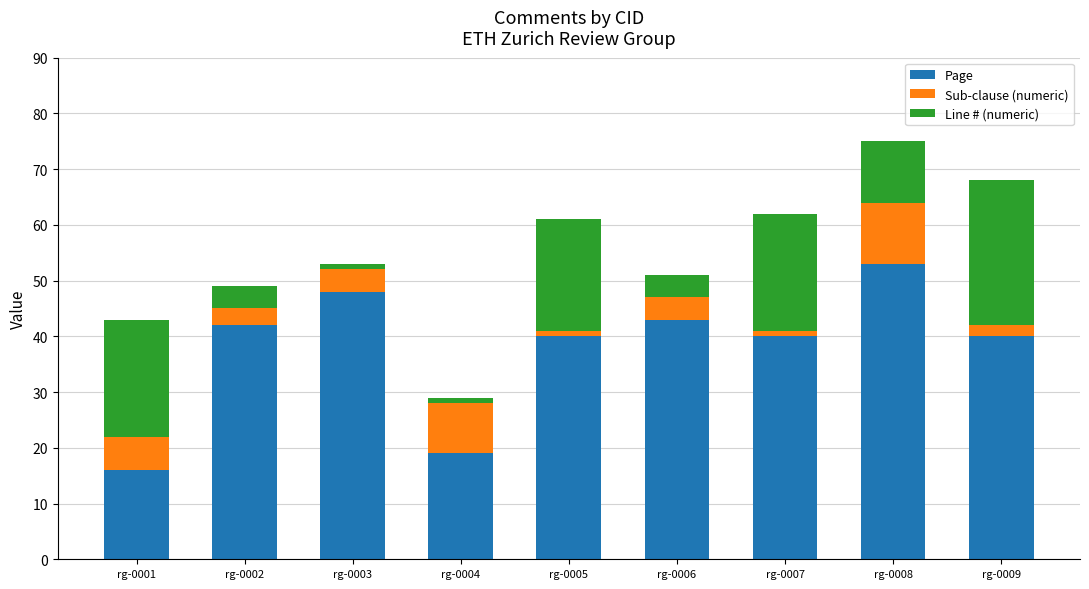

What is the sum of all Page values?

341